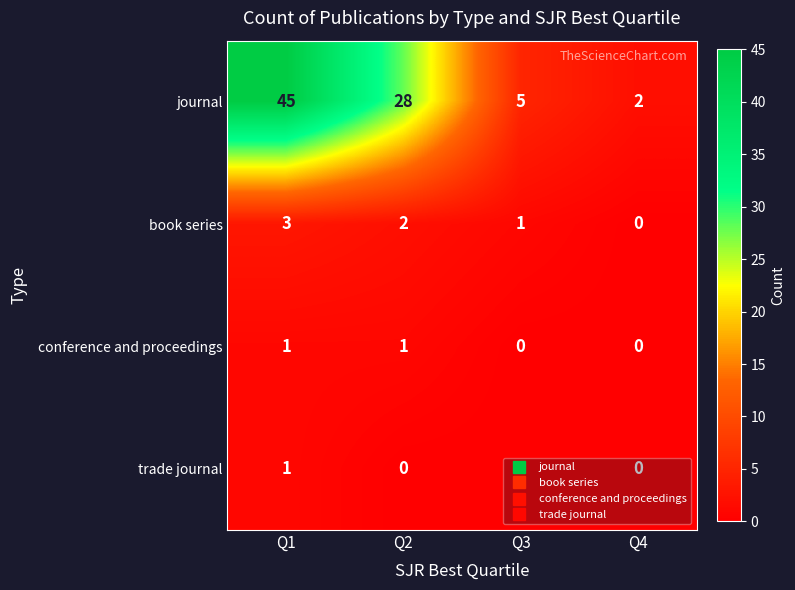

Where does the journal series first go above 28?

Q1